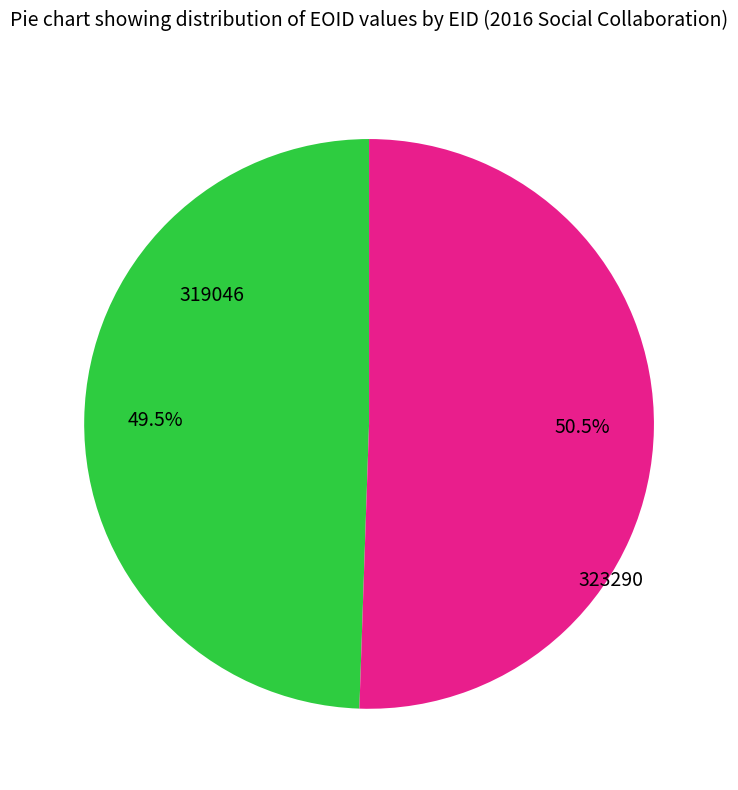

Count the number of slices in the pie.

2